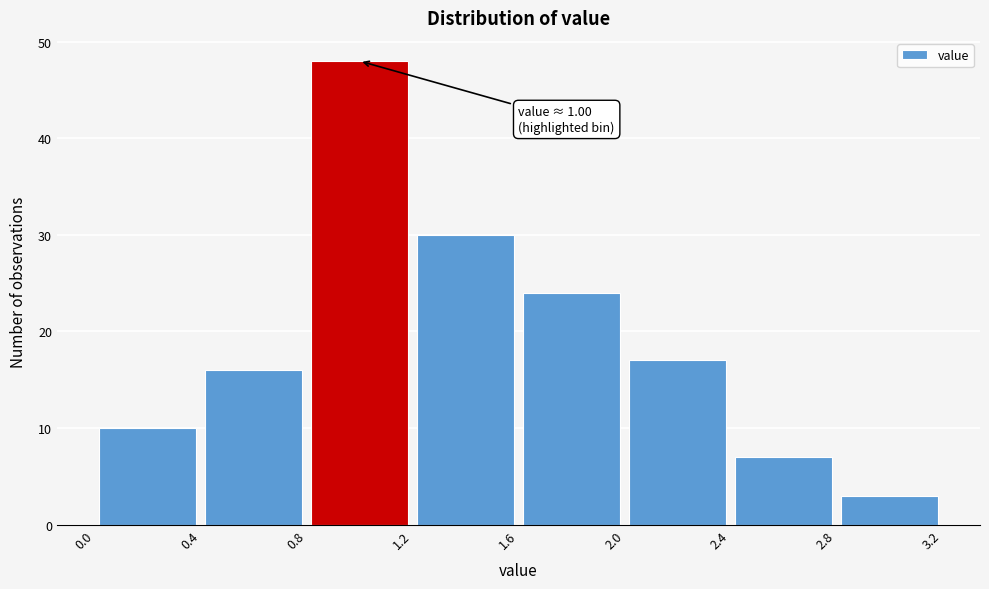

Which range on the x-axis has the tallest bar?

0.8 to 1.2